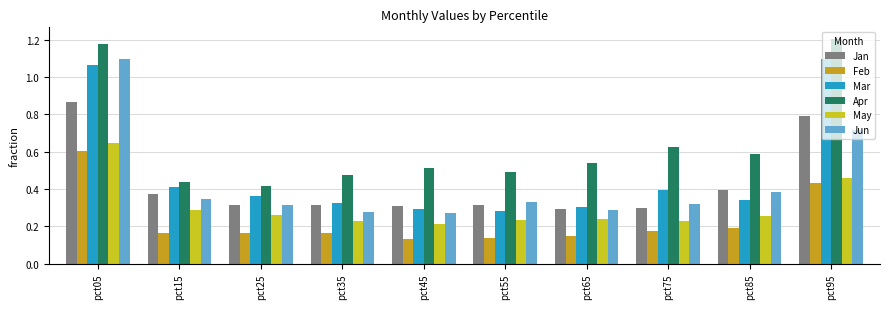

What is the sum of the Apr values at pct85 and pct95?

1.8